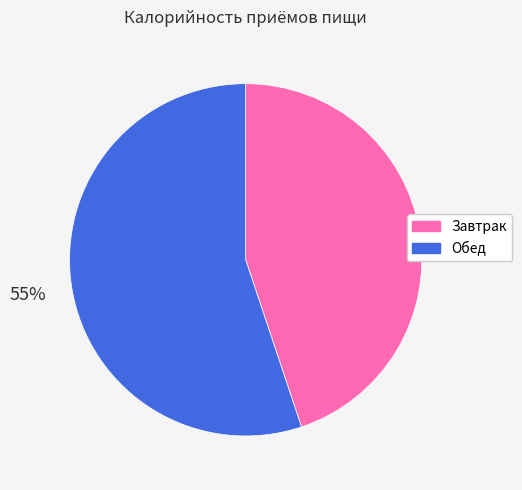

Rank the categories by value from highest to lowest.

Обед, Завтрак